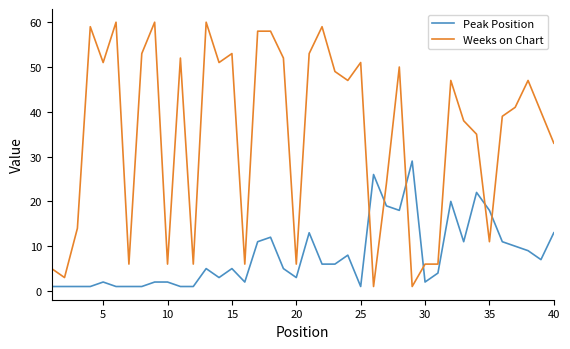

Which series has the widest spread of values?

Weeks on Chart